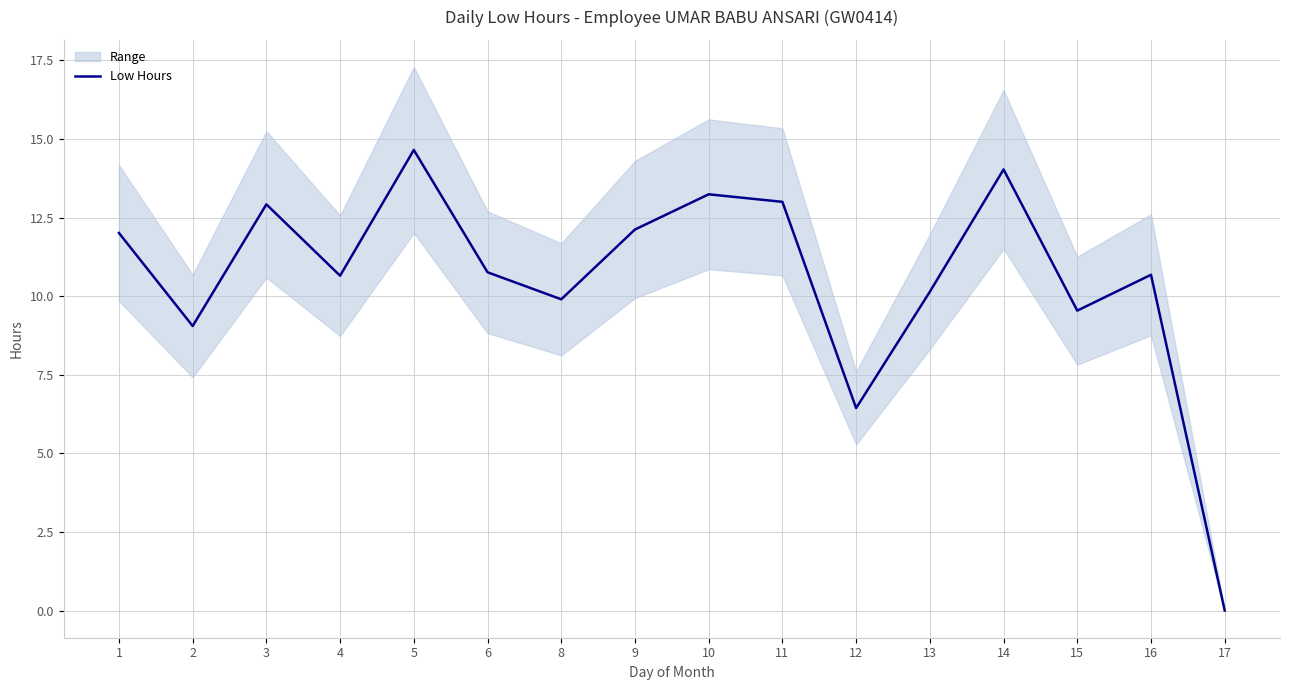

What is the ratio of the value at 2 to the value at 10?

0.7